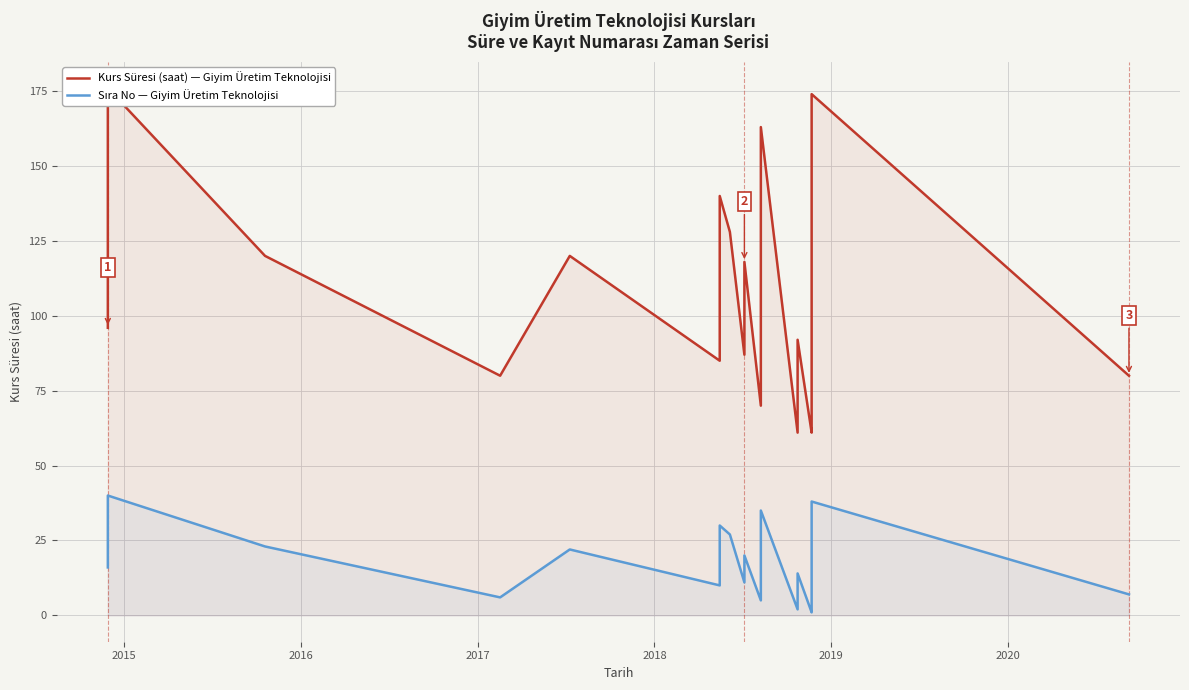

The Sıra No — Giyim Üretim Teknolojisi series shows 17 at 17. True or false?

False